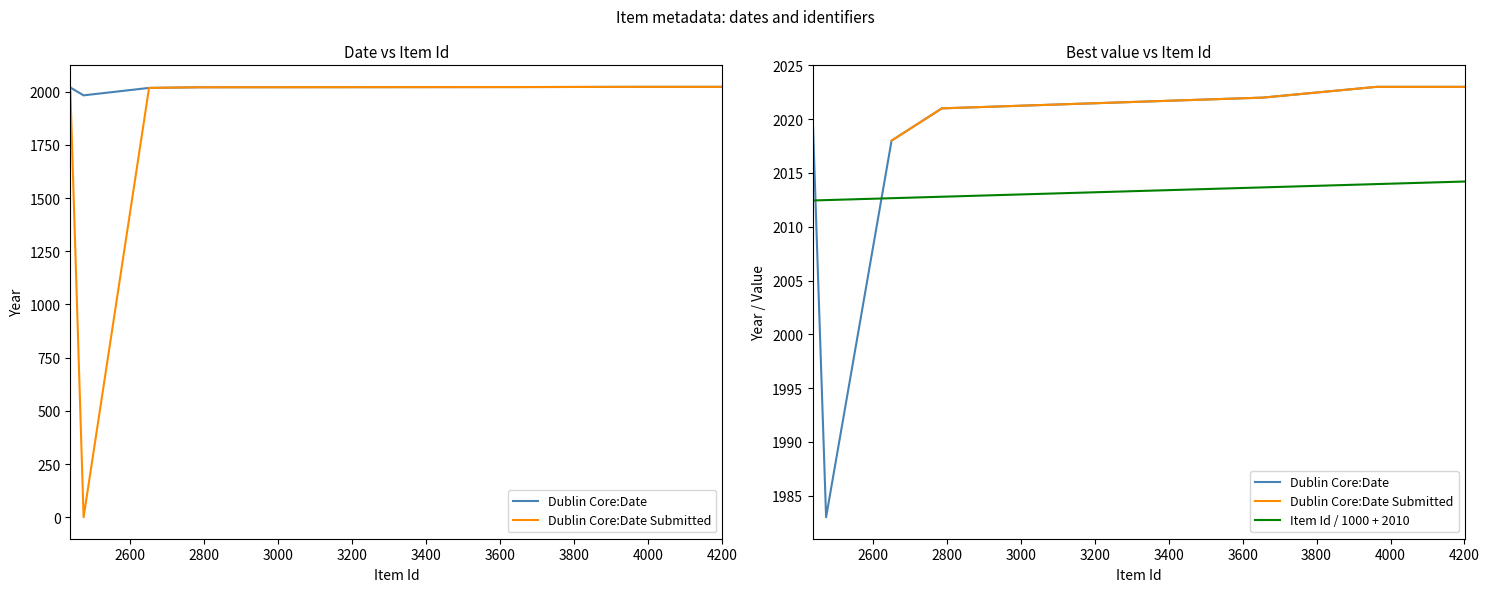

How many lines are shown in the chart?

3